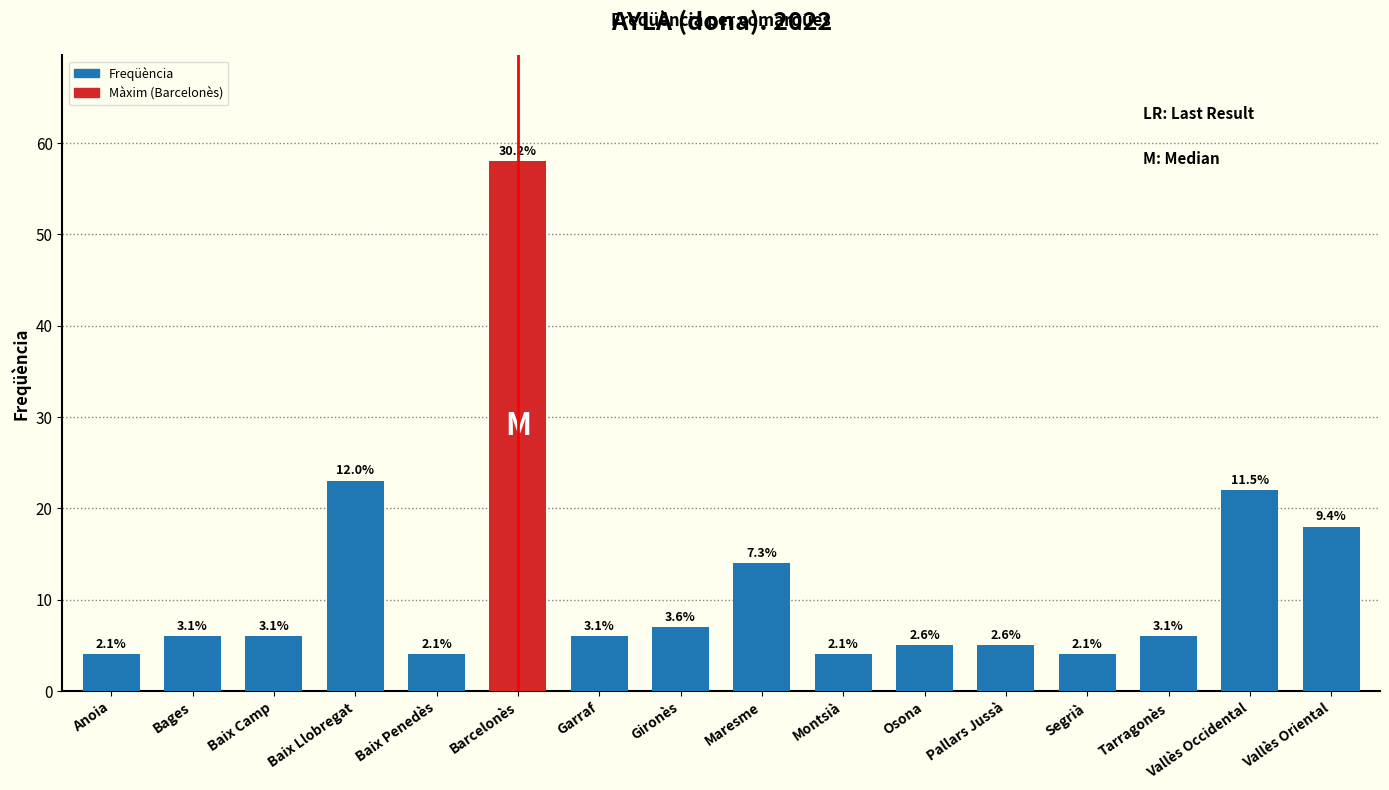

How many bars are there in total?

16